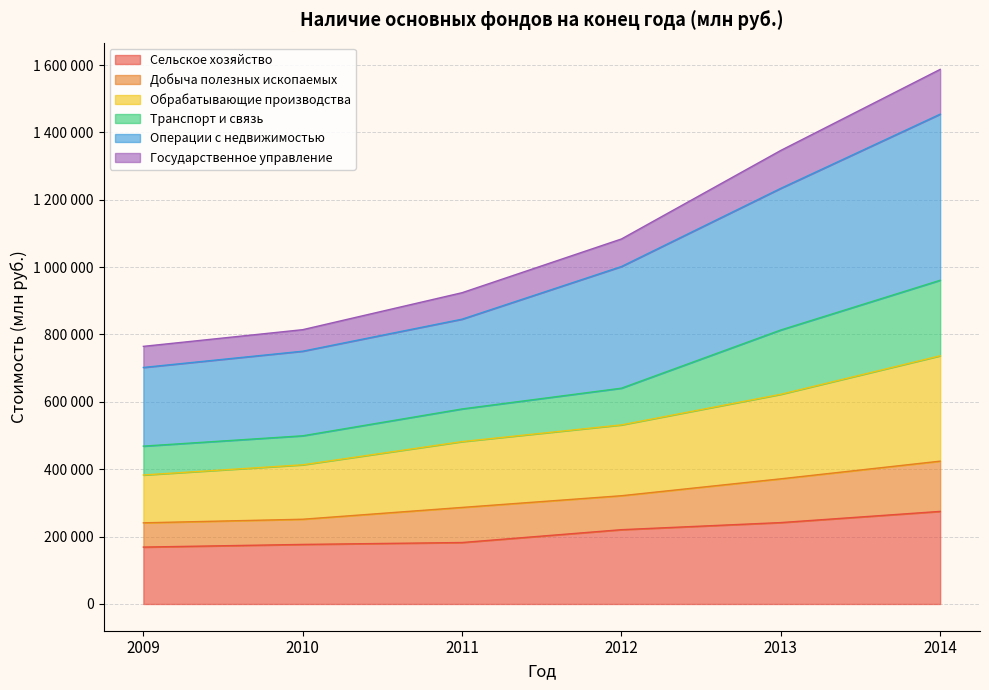

Which has a higher value, 2014 or 2011?

2014